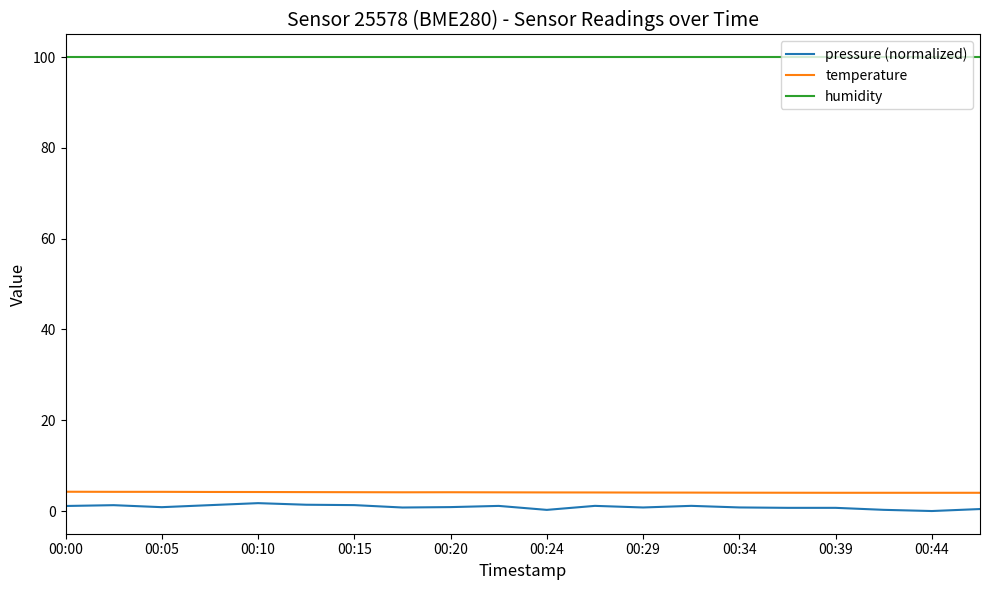

Which series has the largest range (max minus min)?

pressure (normalized)